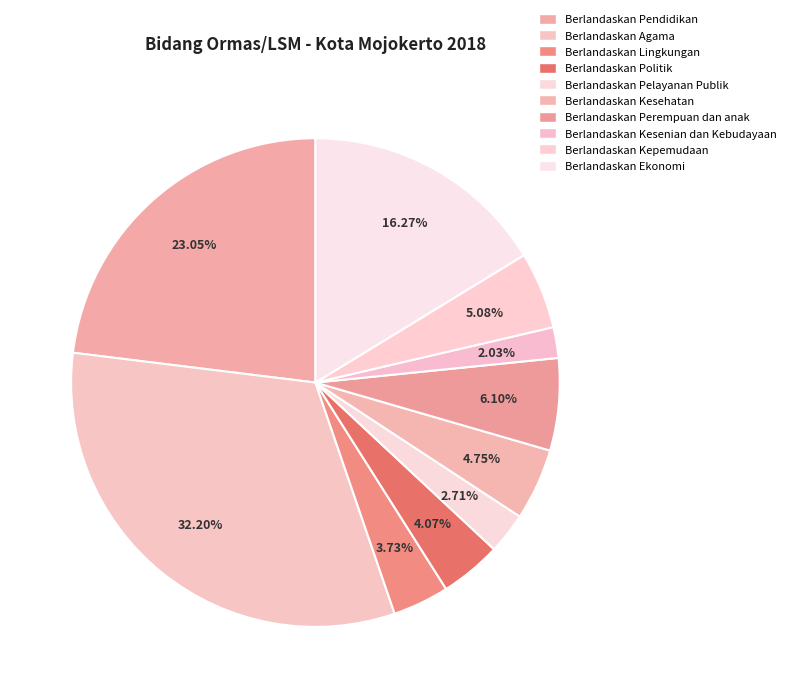

What portion of the pie excludes Berlandaskan Kesehatan?

95.3%